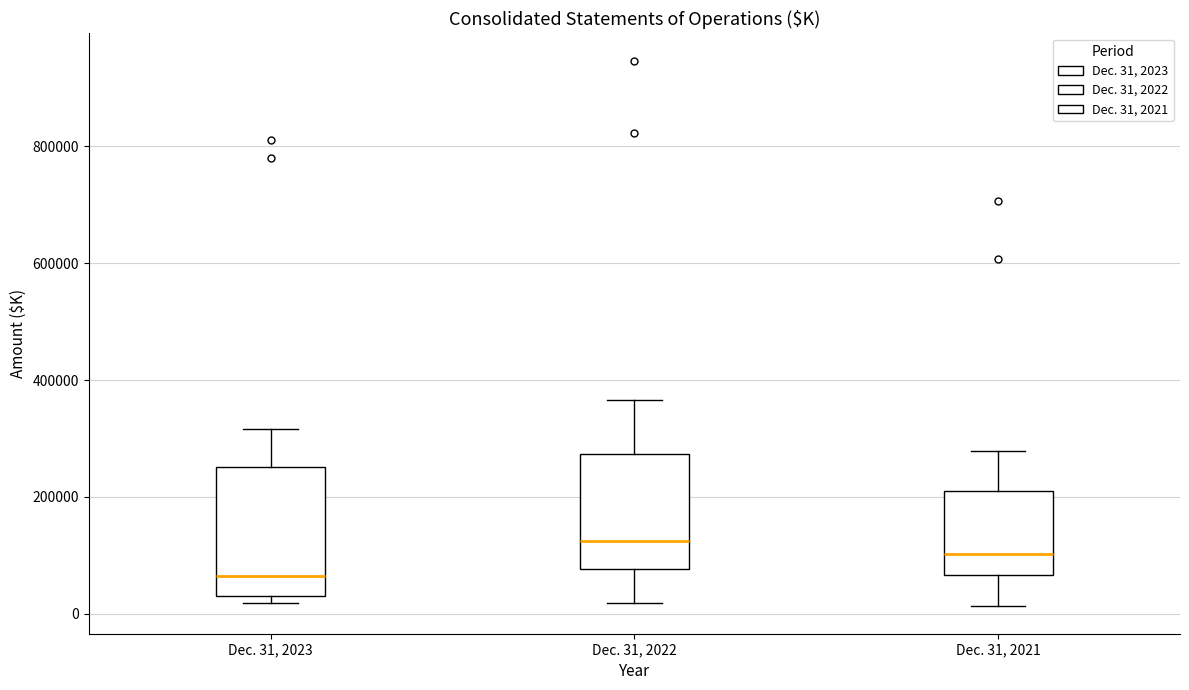

Reading left to right, read every box against the y-axis: the position of its median line, the range the box covers, and the ends of its whiskers. The values are not printed on the chart, so give them approximately, as read against the axis.

Dec. 31, 2023: median 60000, box 20000 to 260000, whiskers 20000 (just below the box's lower edge) to 320000
Dec. 31, 2022: median 120000, box 80000 to 280000, whiskers 20000 to 360000
Dec. 31, 2021: median 100000, box 60000 to 220000, whiskers 20000 to 280000